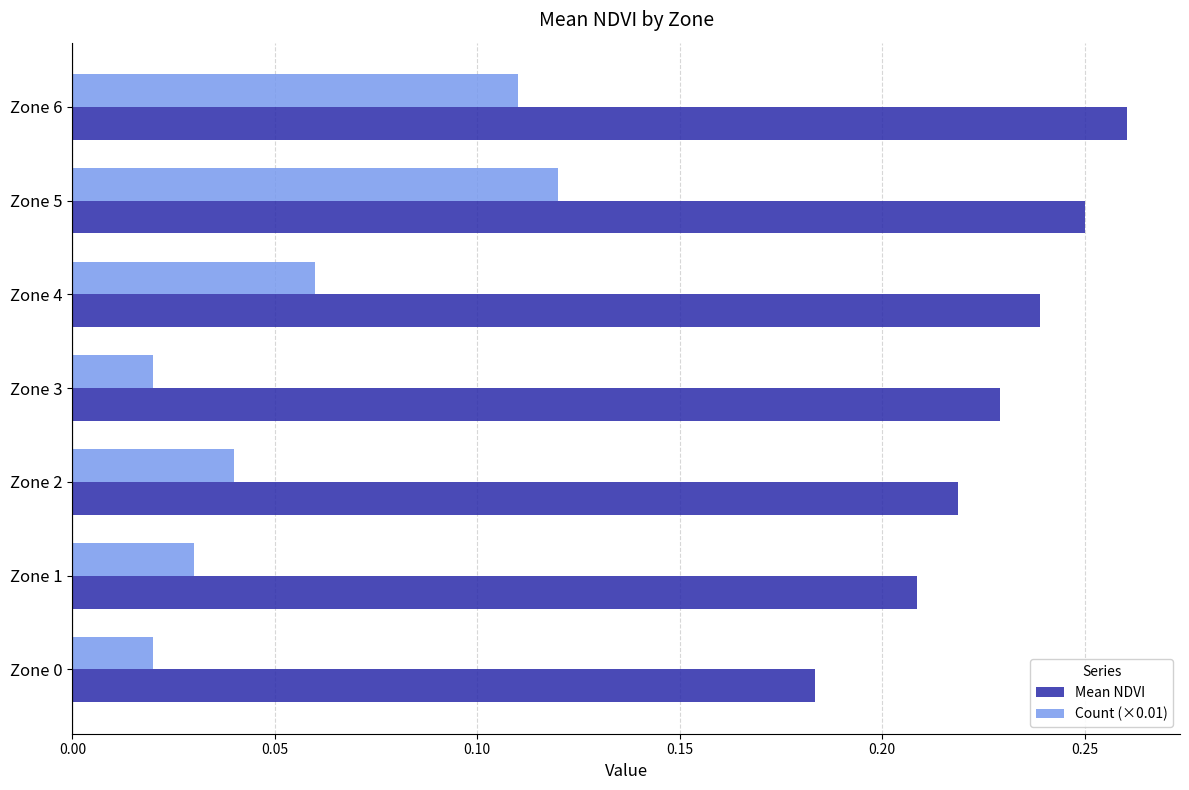

Rank the series by their average value, from lowest to highest.

Count (×0.01), Mean NDVI